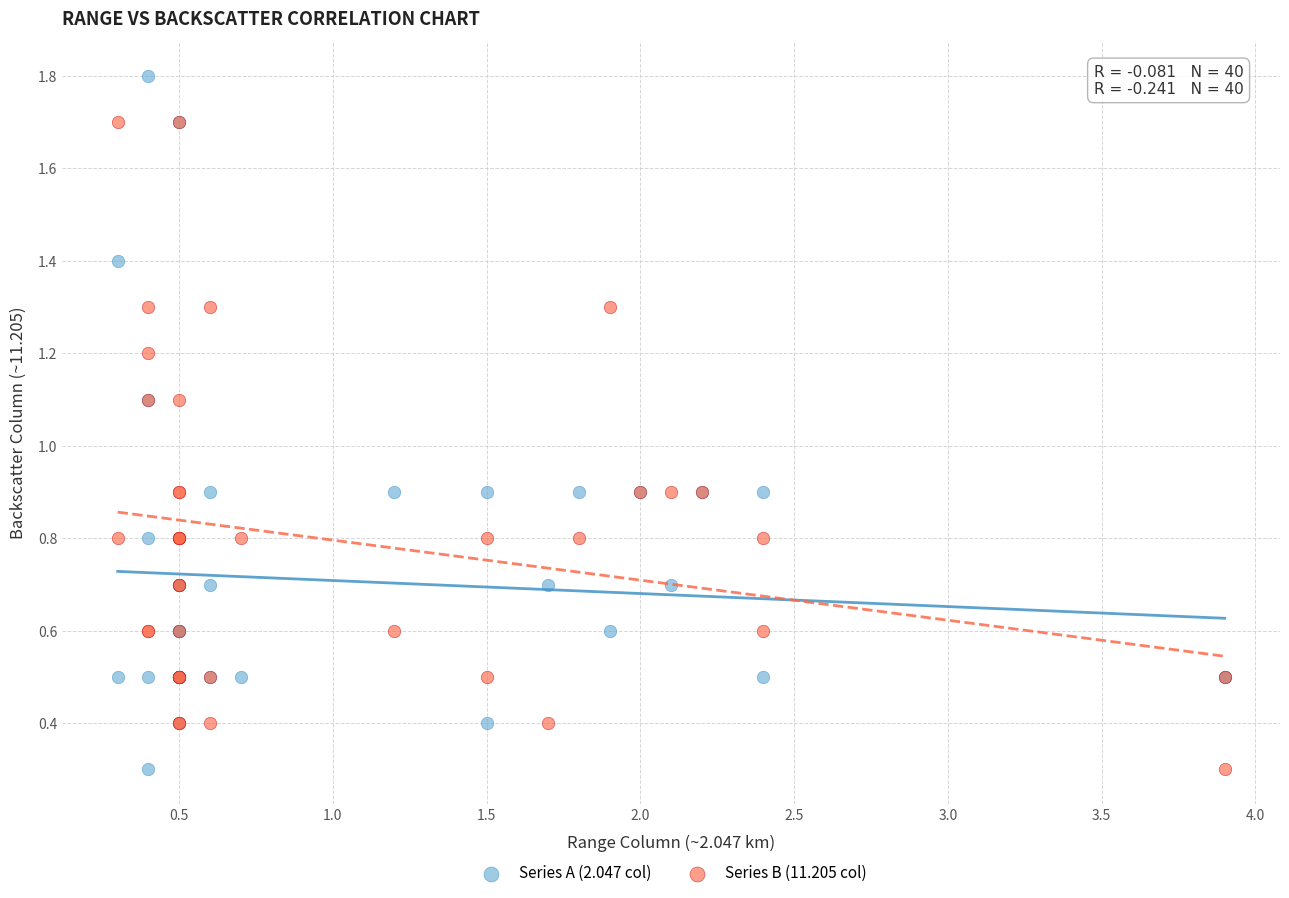

Which series reaches the maximum Y coordinate?

Series A (2.047 col)